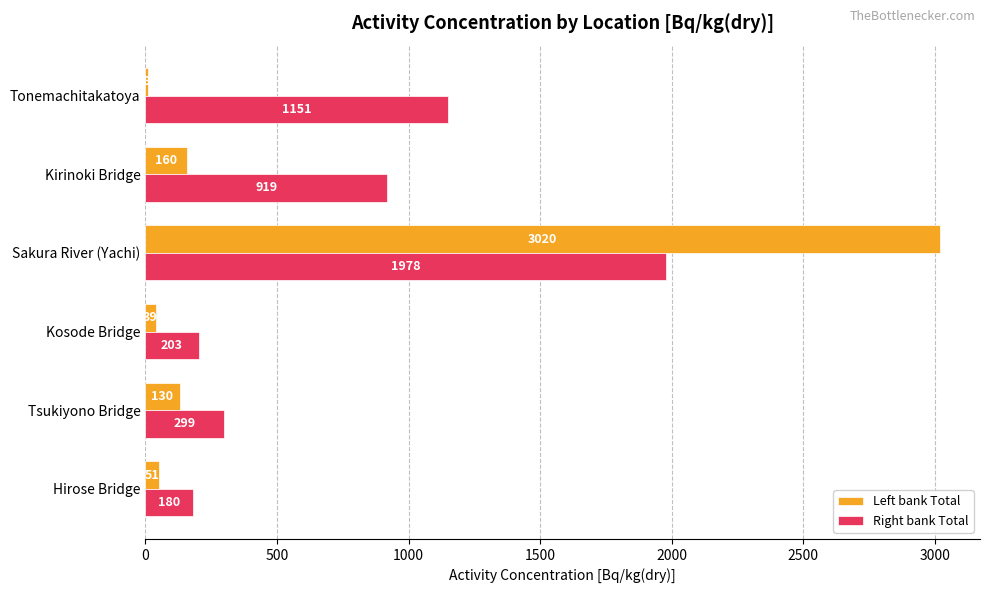

Is the value of Left bank Total at Tonemachitakatoya greater than the value of Right bank Total at Tsukiyono Bridge?

No